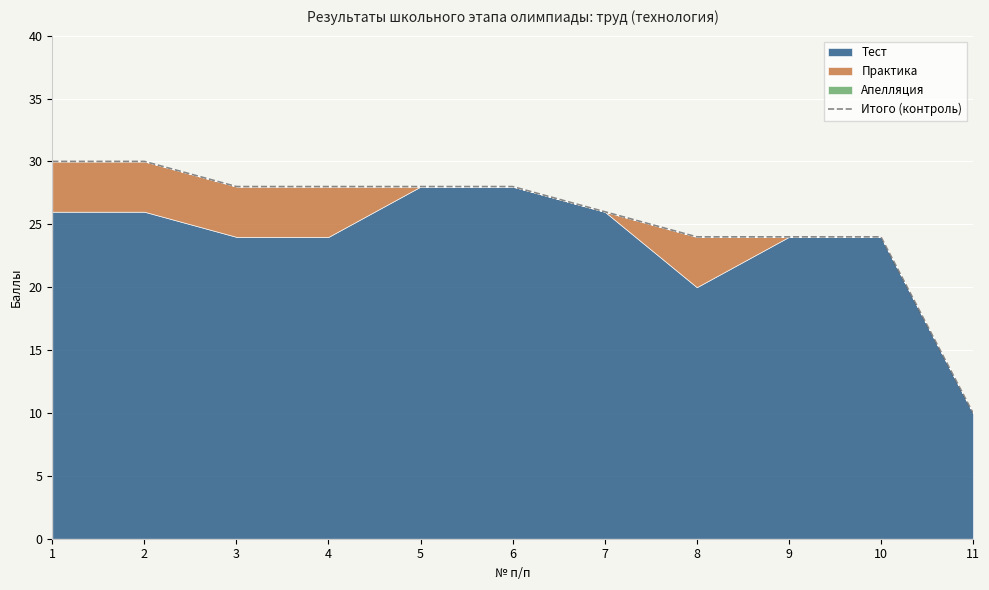

Reading left to right, list all the values displayed in this chart.

1=30	2=30	3=28	4=28	5=28	6=28	7=26	8=24	9=24	10=24	11=10